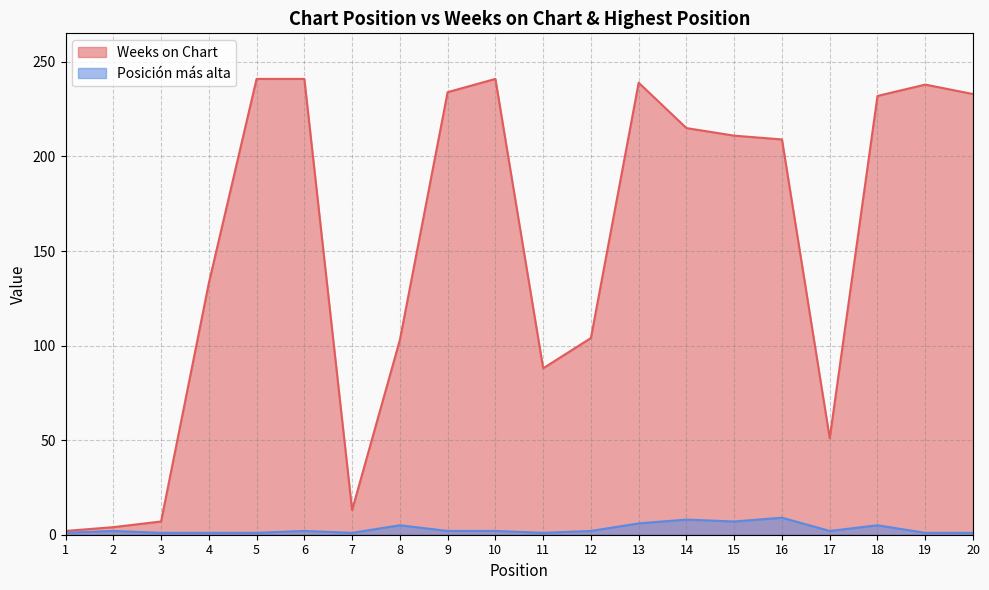

Reading left to right, transcribe all the data shown in this chart.

Weeks on Chart: 1=2	2=4	3=7	4=133	5=241	6=241	7=13	8=103	9=234	10=241	11=88	12=104	13=239	14=215	15=211	16=209	17=51	18=232	19=238	20=233
Posición más alta: 1=1	2=2	3=1	4=1	5=1	6=2	7=1	8=5	9=2	10=2	11=1	12=2	13=6	14=8	15=7	16=9	17=2	18=5	19=1	20=1